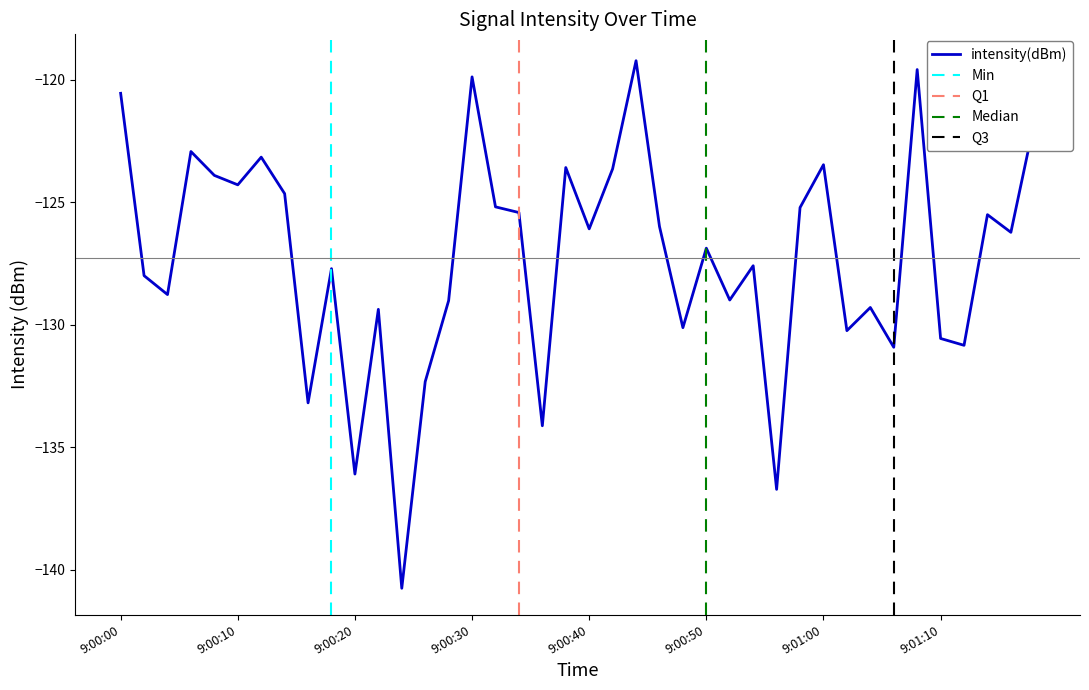

Reading left to right, what are all the values shown in this chart?

-120.6	-128.0	-128.8	-122.9	-123.9	-124.3	-123.2	-124.7	-133.2	-127.7	-136.1	-129.4	-140.7	-132.3	-129.0	-119.9	-125.2	-125.4	-134.1	-123.6	-126.1	-123.6	-119.2	-126.0	-130.1	-126.9	-129.0	-127.6	-136.7	-125.2	-123.5	-130.2	-129.3	-130.9	-119.6	-130.6	-130.8	-125.5	-126.2	-121.7